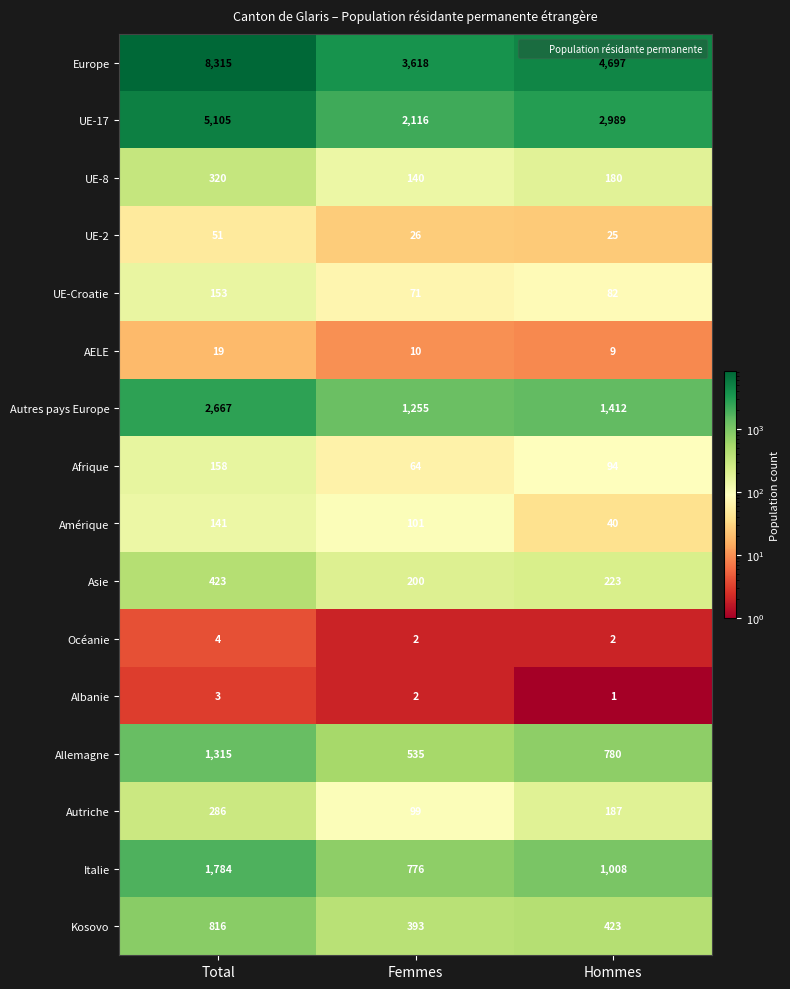

List the series in order of their peak value, lowest first.

Albanie, Océanie, AELE, UE-2, Amérique, UE-Croatie, Afrique, Autriche, UE-8, Asie, Kosovo, Allemagne, Italie, Autres pays Europe, UE-17, Europe